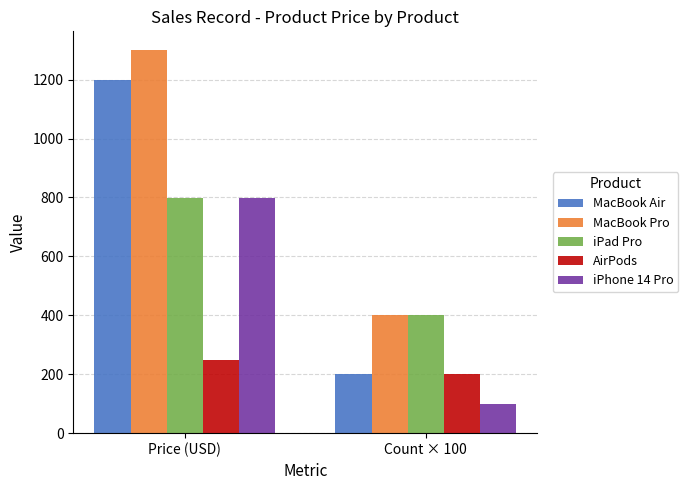

What is the sum of all MacBook Air values?

1399